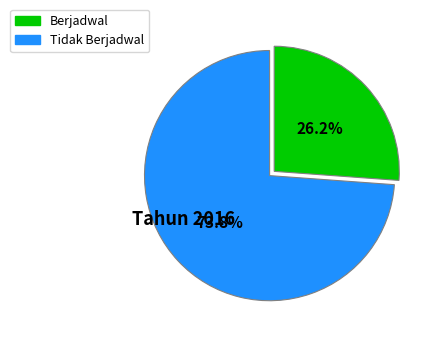

Approximately how many times larger is the value at Berjadwal compared to Tidak Berjadwal?

0.4